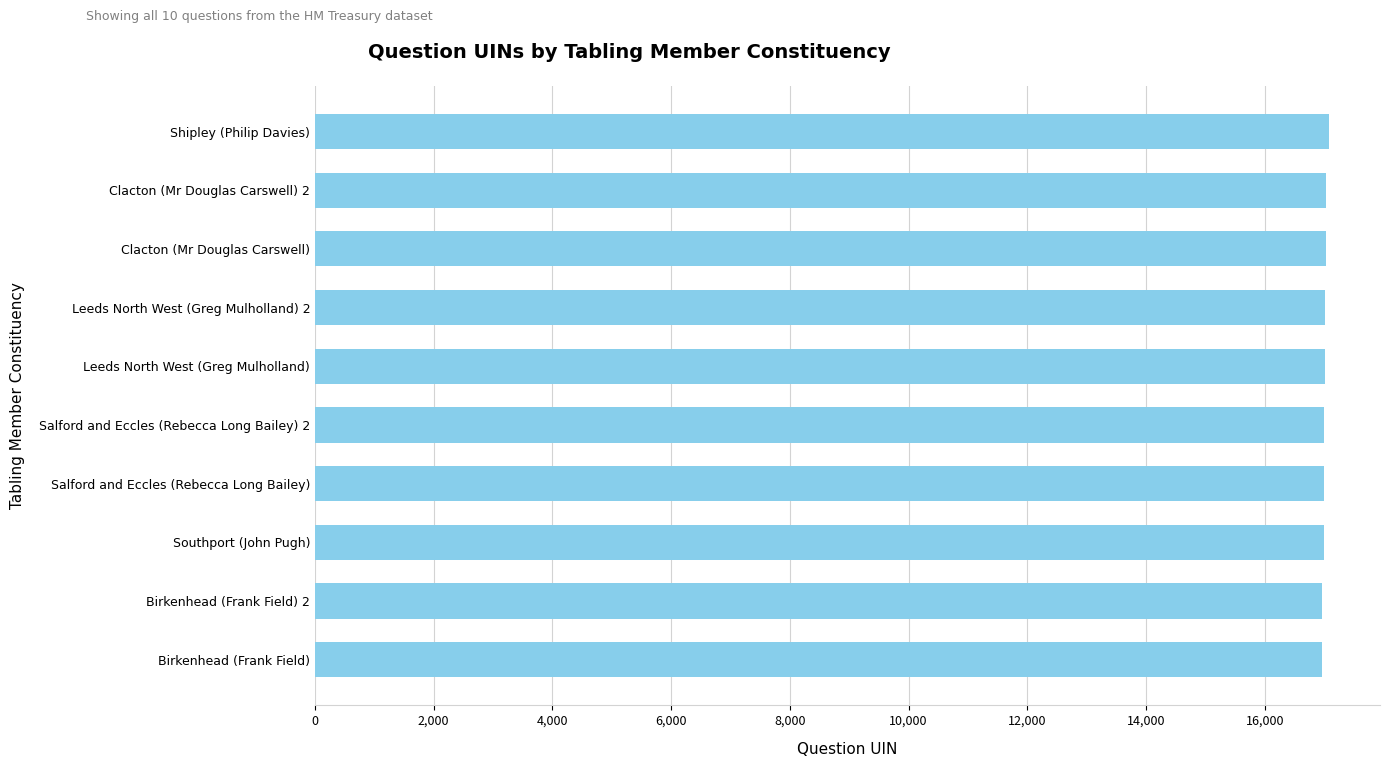

Is it true that the value at Clacton (Mr Douglas Carswell) 2 is 25414?

False